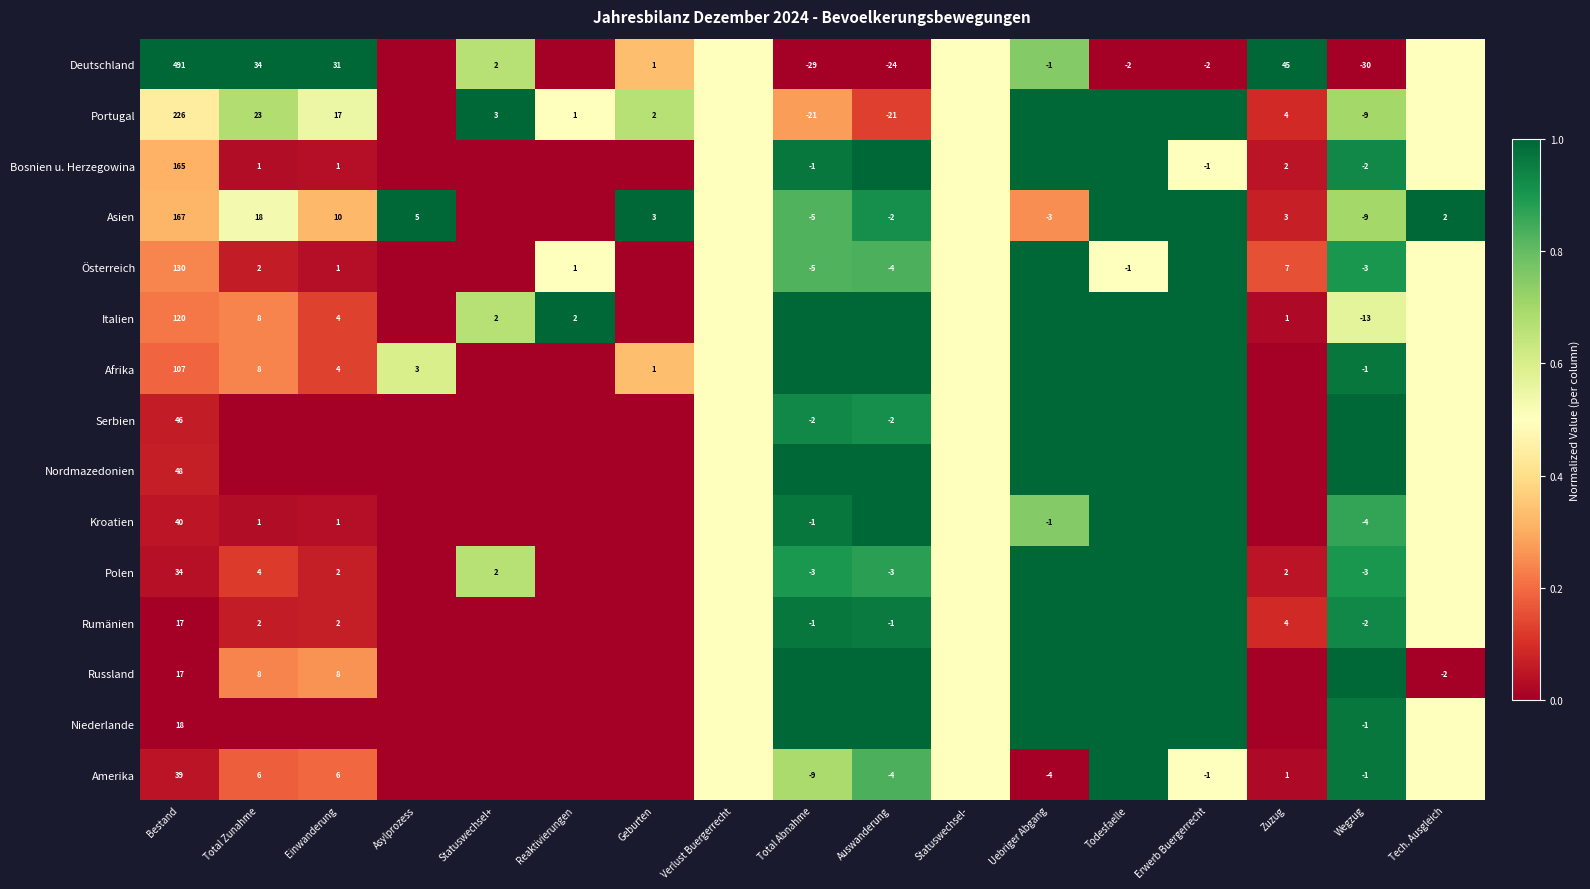

The value of Nordmazedonien at Bestand is 29.6. True or false?

False